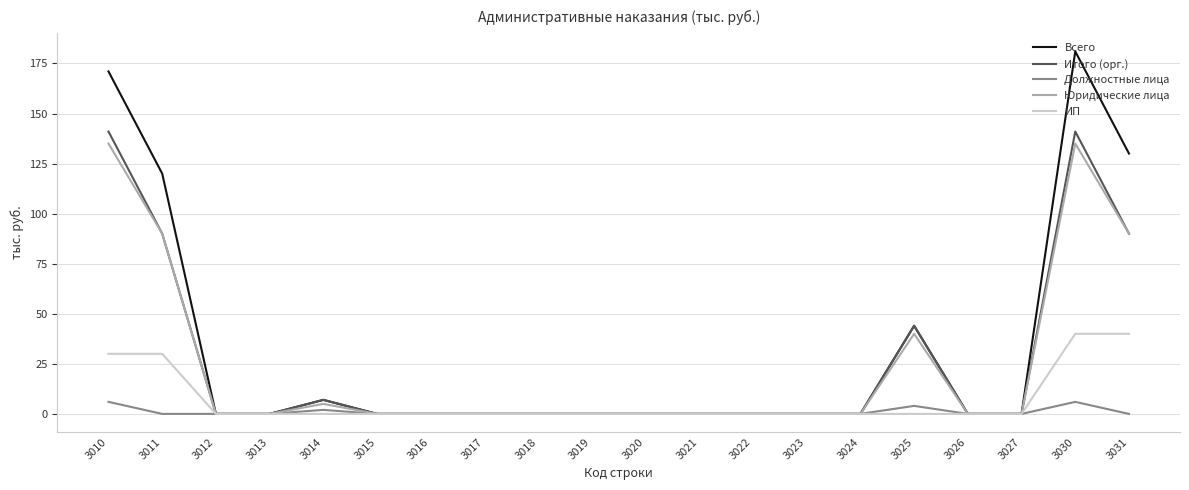

At which category is the sum across all series the highest?

3030